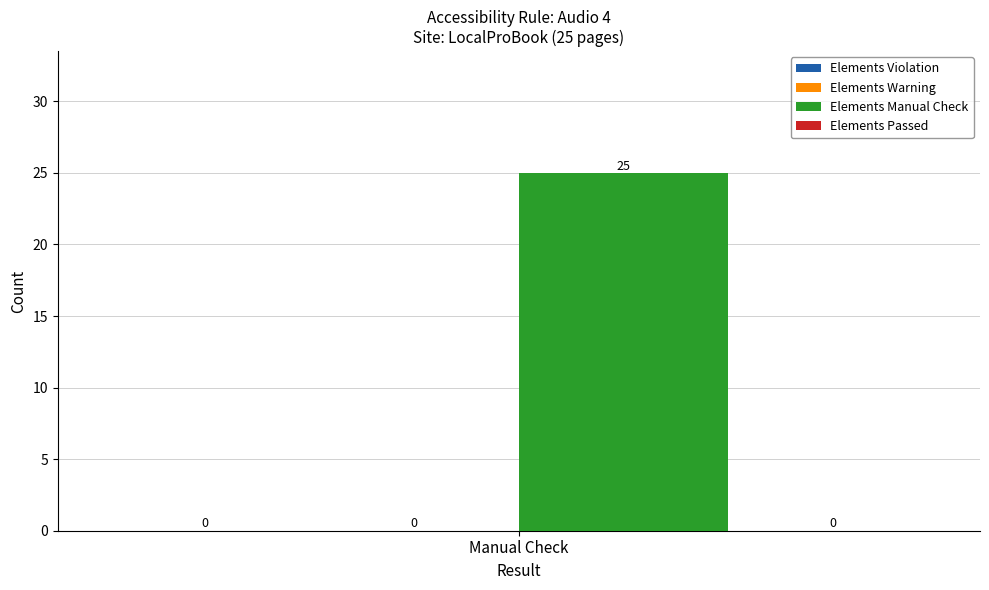

List the series in order of their peak value, lowest first.

Elements Violation, Elements Warning, Elements Passed, Elements Manual Check